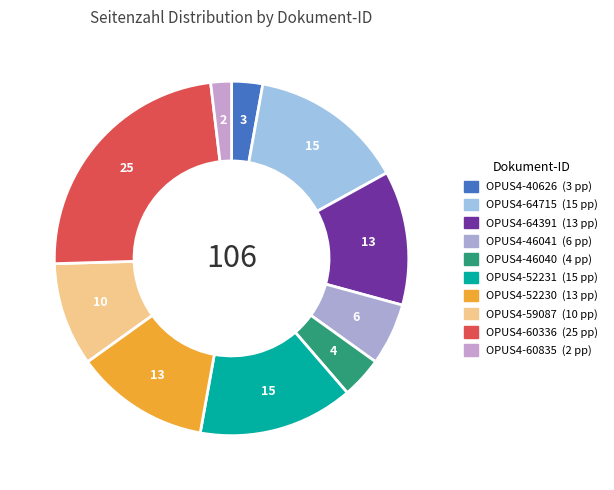

True or false: OPUS4-59087 accounts for 9% of the total.

True